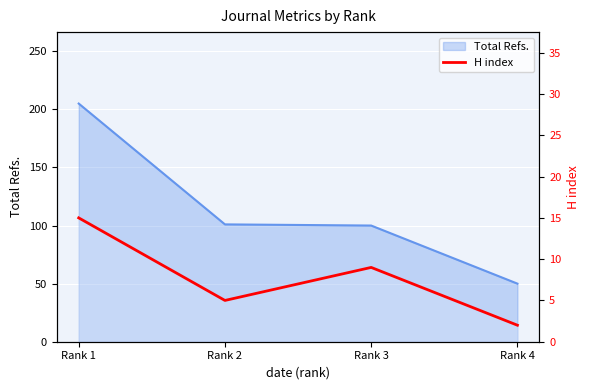

Count the number of values greater than 9.

1